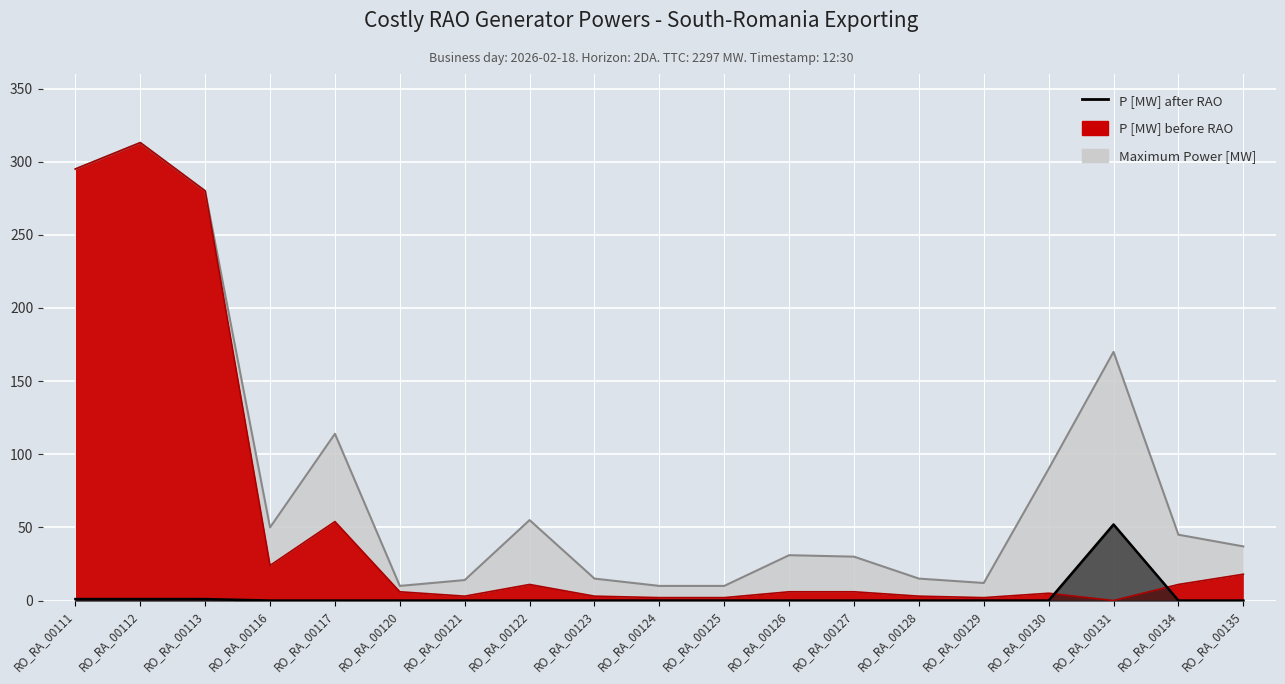

At which category does Maximum Power [MW] reach its first local valley?

RO_RA_00116